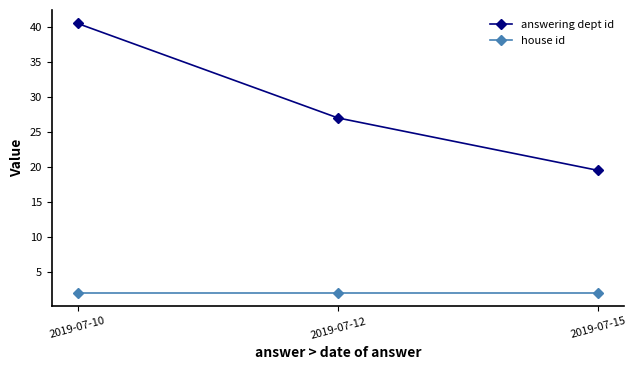

Which label corresponds to the largest value in the chart?

2019-07-10